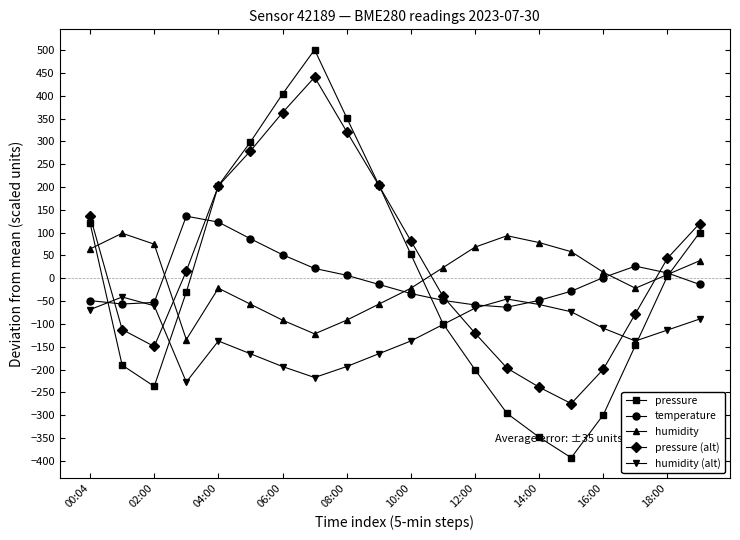

Which series has the largest range (max minus min)?

pressure